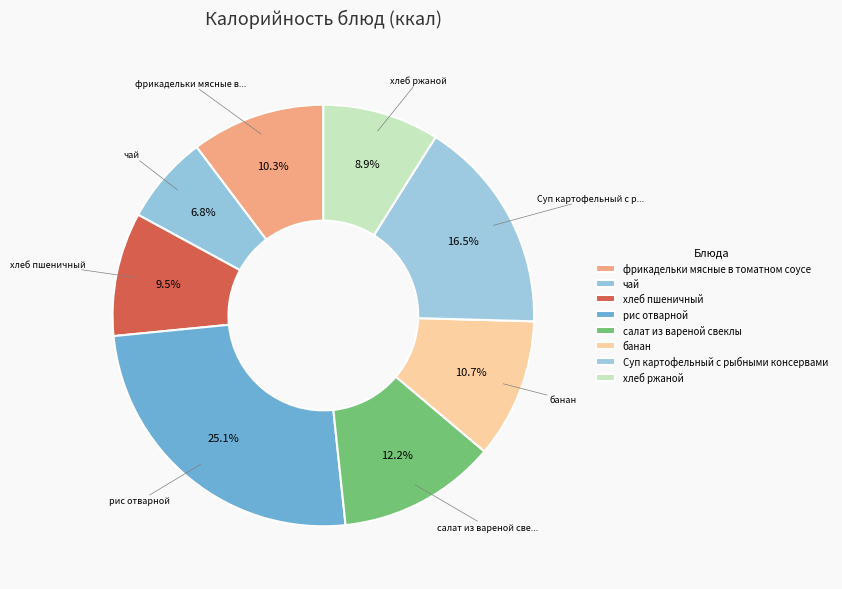

To the nearest percent, what is the difference between the largest and smallest slice percentages?

18%